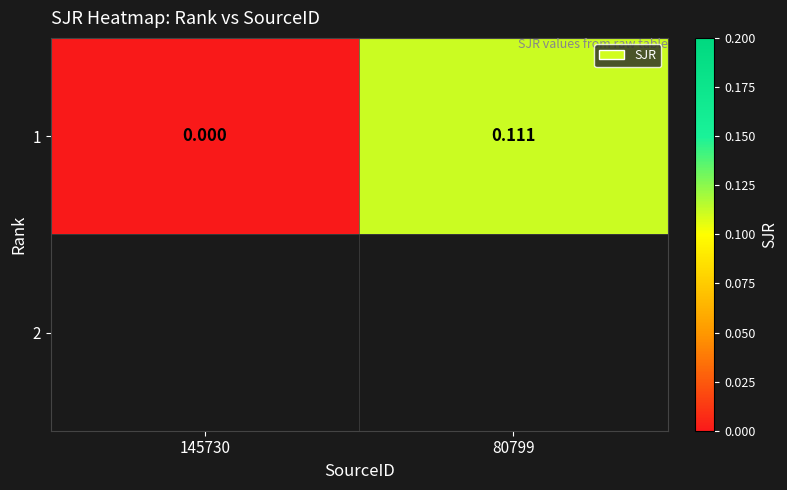

List the labels in order of value, largest first.

80799, 145730